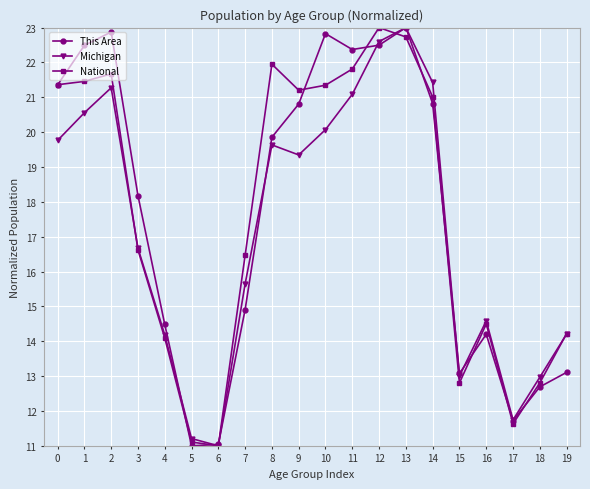

The National series shows 11.0 at 6. True or false?

True